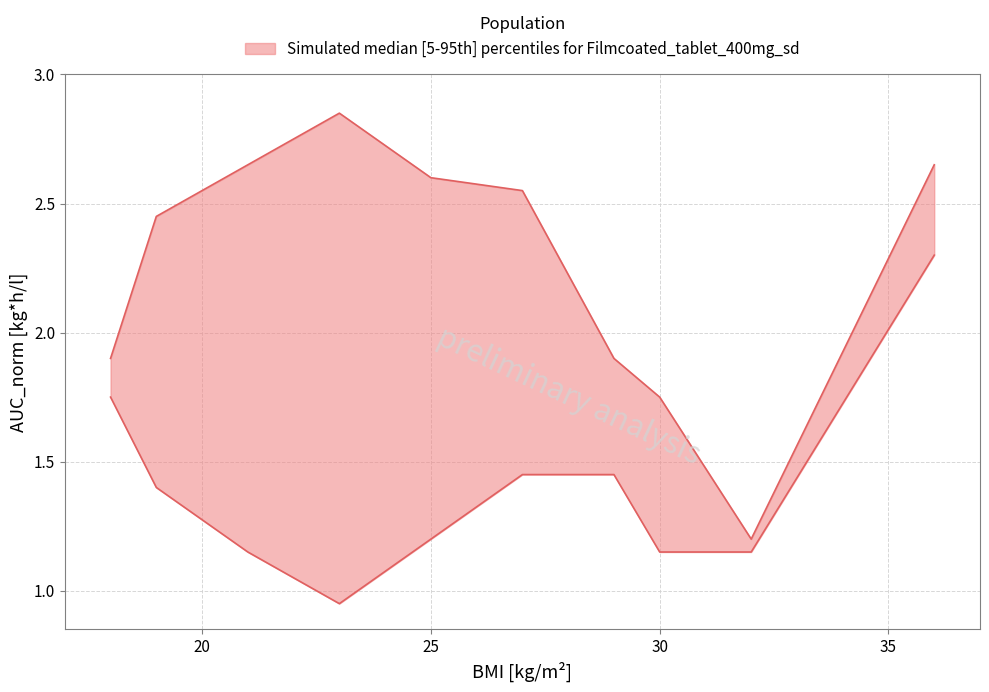

True or false: upper and lower intersect in this chart.

False